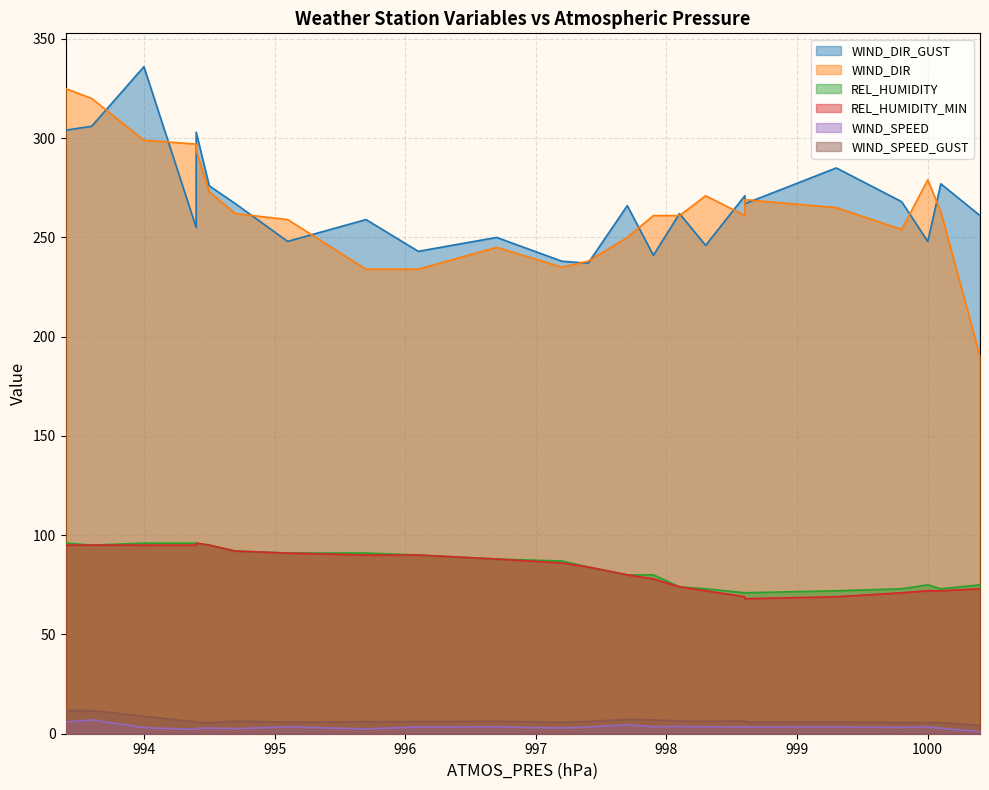

At which category does the chart reach its peak across all series?

994.0